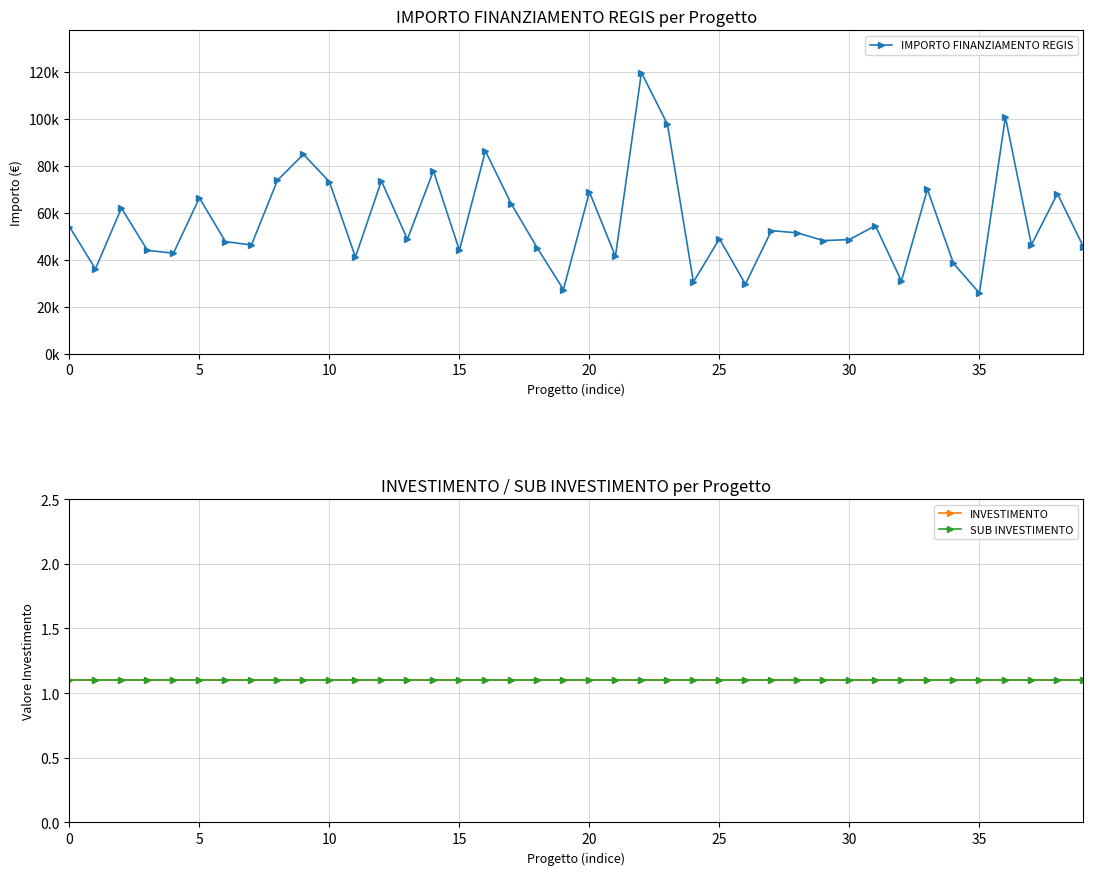

The value of INVESTIMENTO at 18 is 1.1. True or false?

True